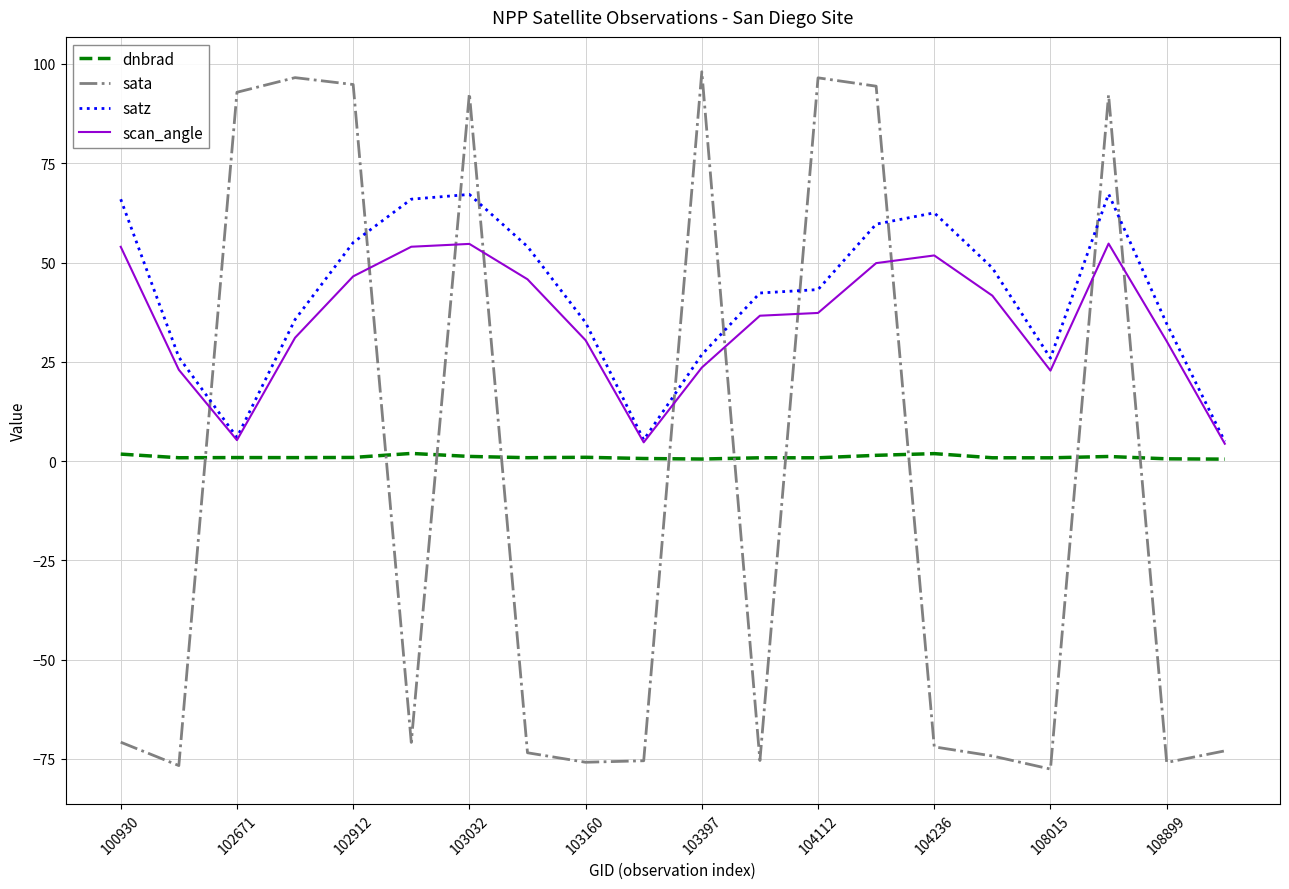

What is the difference between the second highest and minimum values in the dnbrad series?

1.4